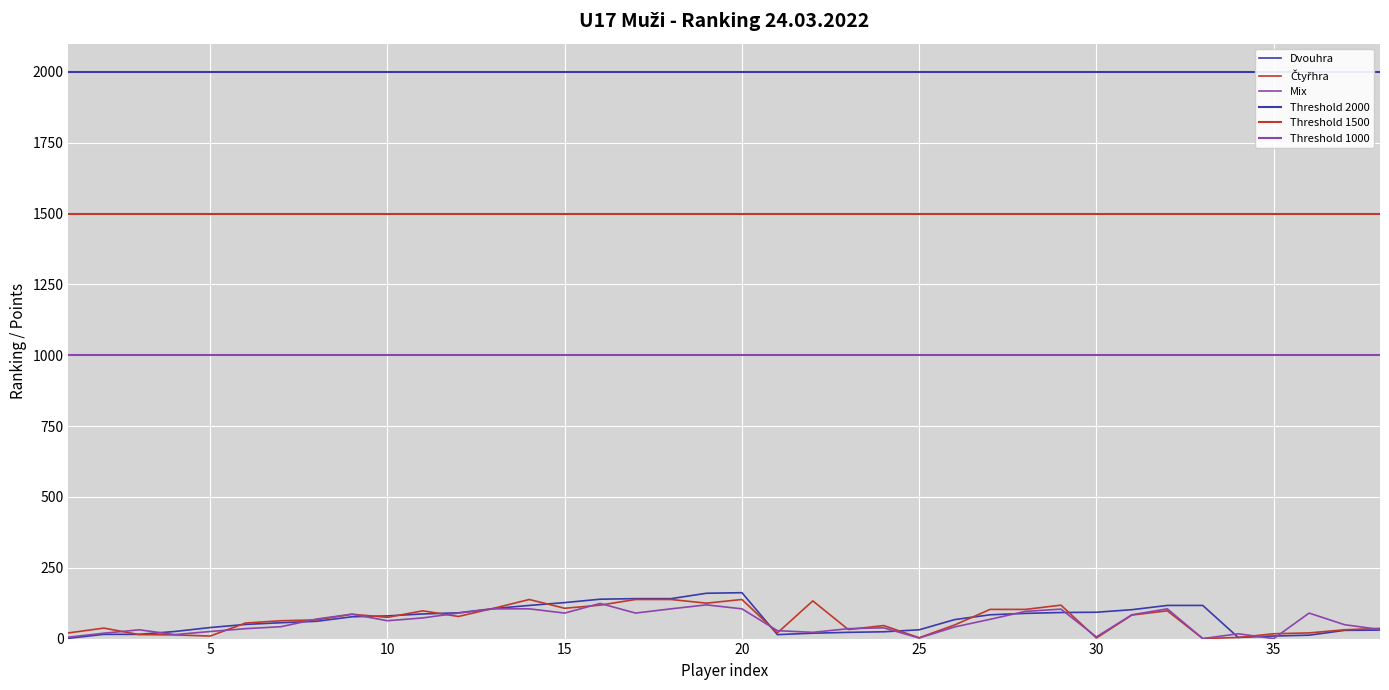

True or false: Dvouhra has more than 2 interior local peaks.

False